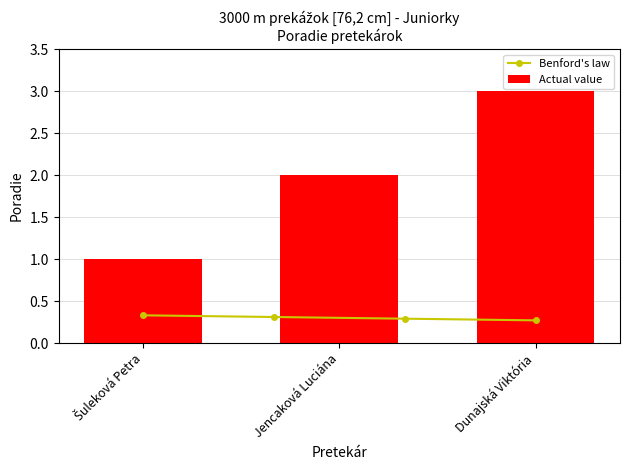

Which label corresponds to the smallest value in the chart?

Šuleková Petra